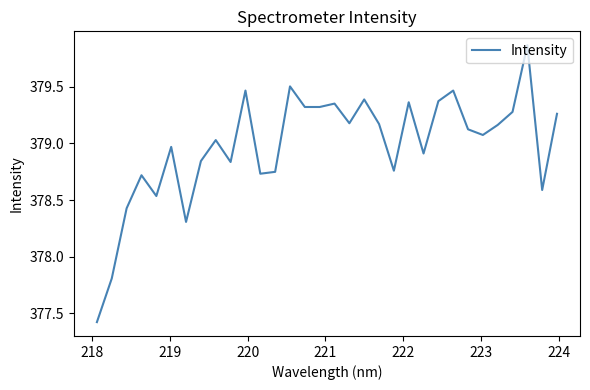

What is the smallest value displayed?

377.4